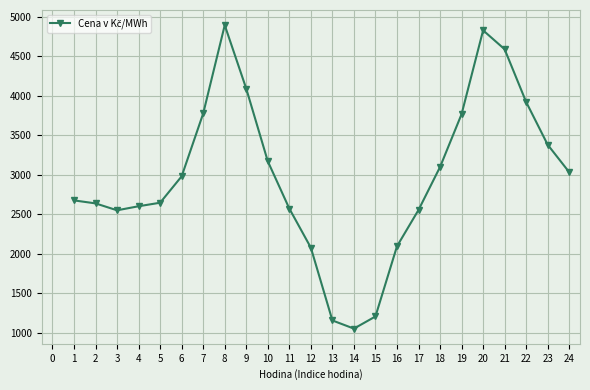

What value does the data have at 8?

4891.6